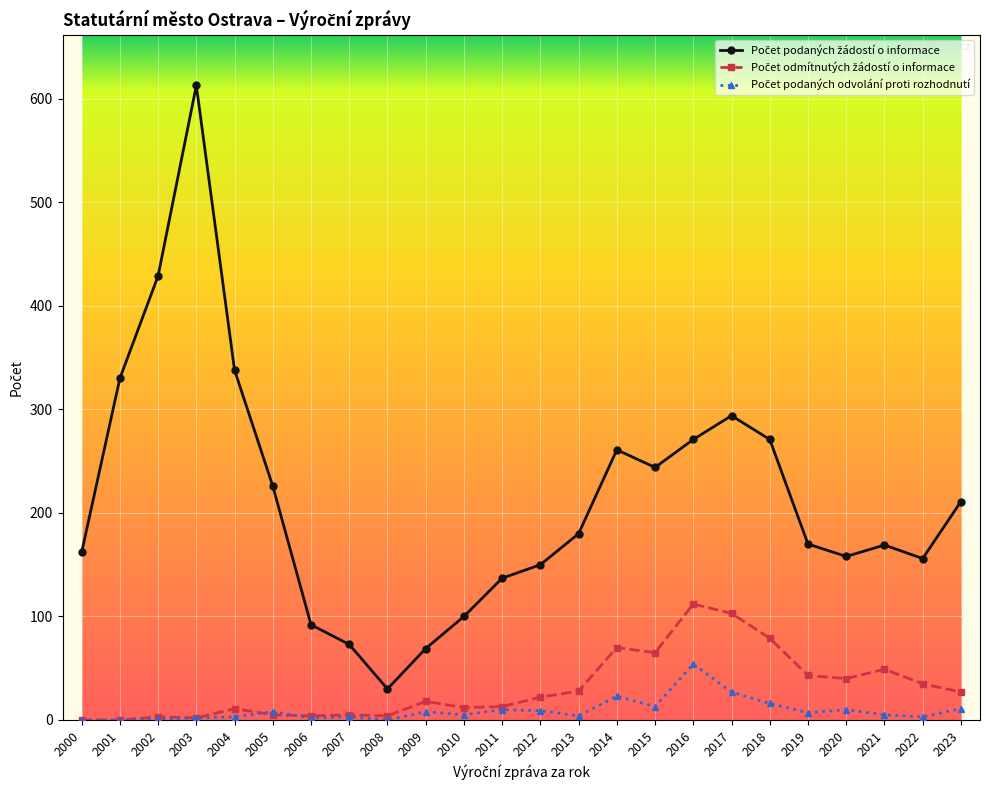

Does the chart display data point markers on the line(s)?

Yes